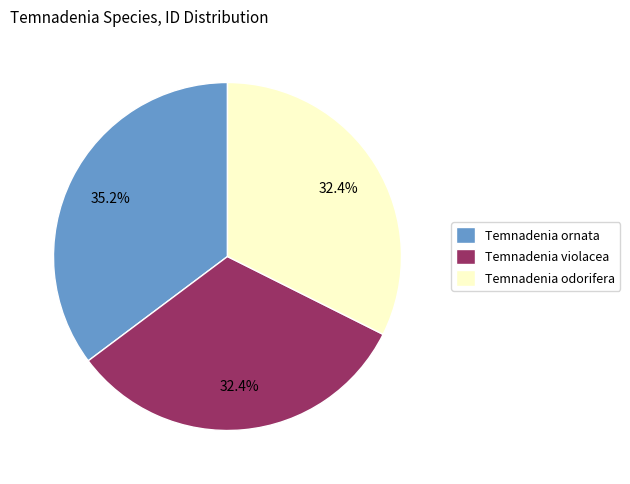

True or false: Temnadenia violacea accounts for 32% of the total.

True